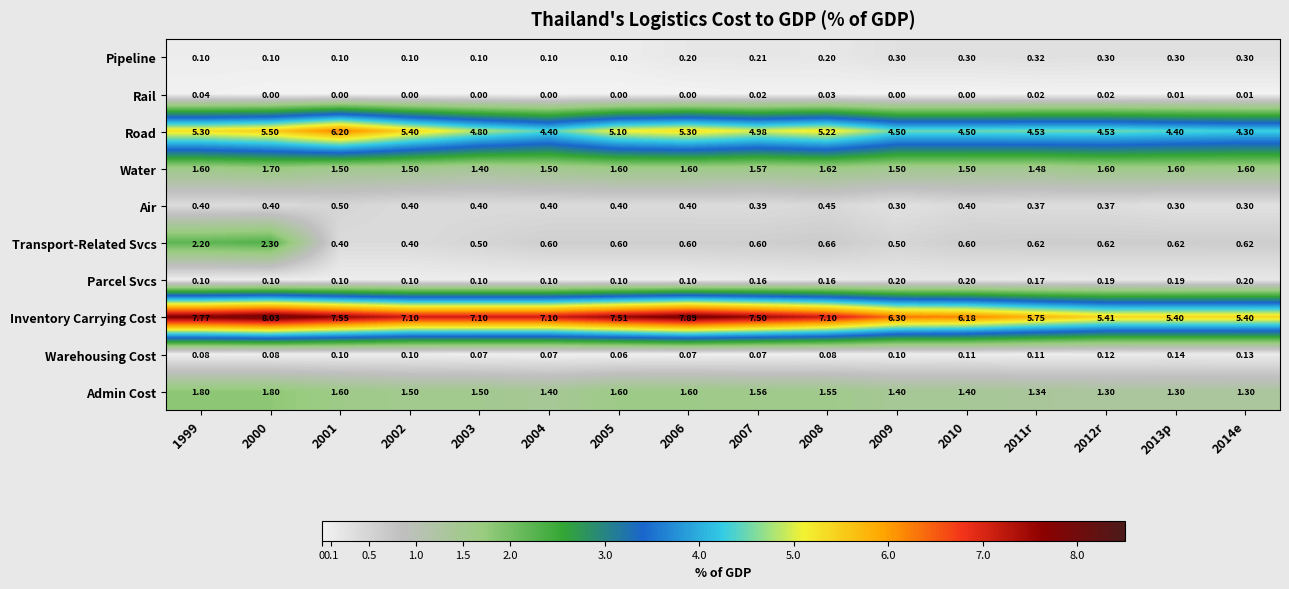

Which series has the largest total across all categories?

Inventory Carrying Cost